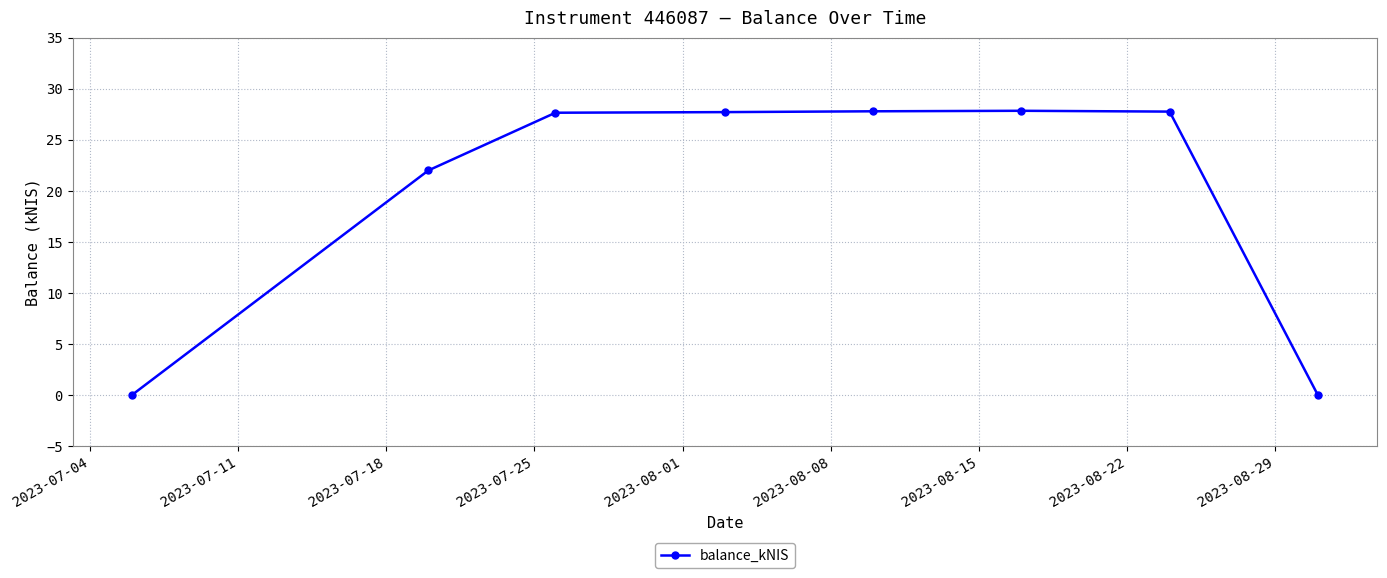

What is the maximum value shown in the chart?

27.8